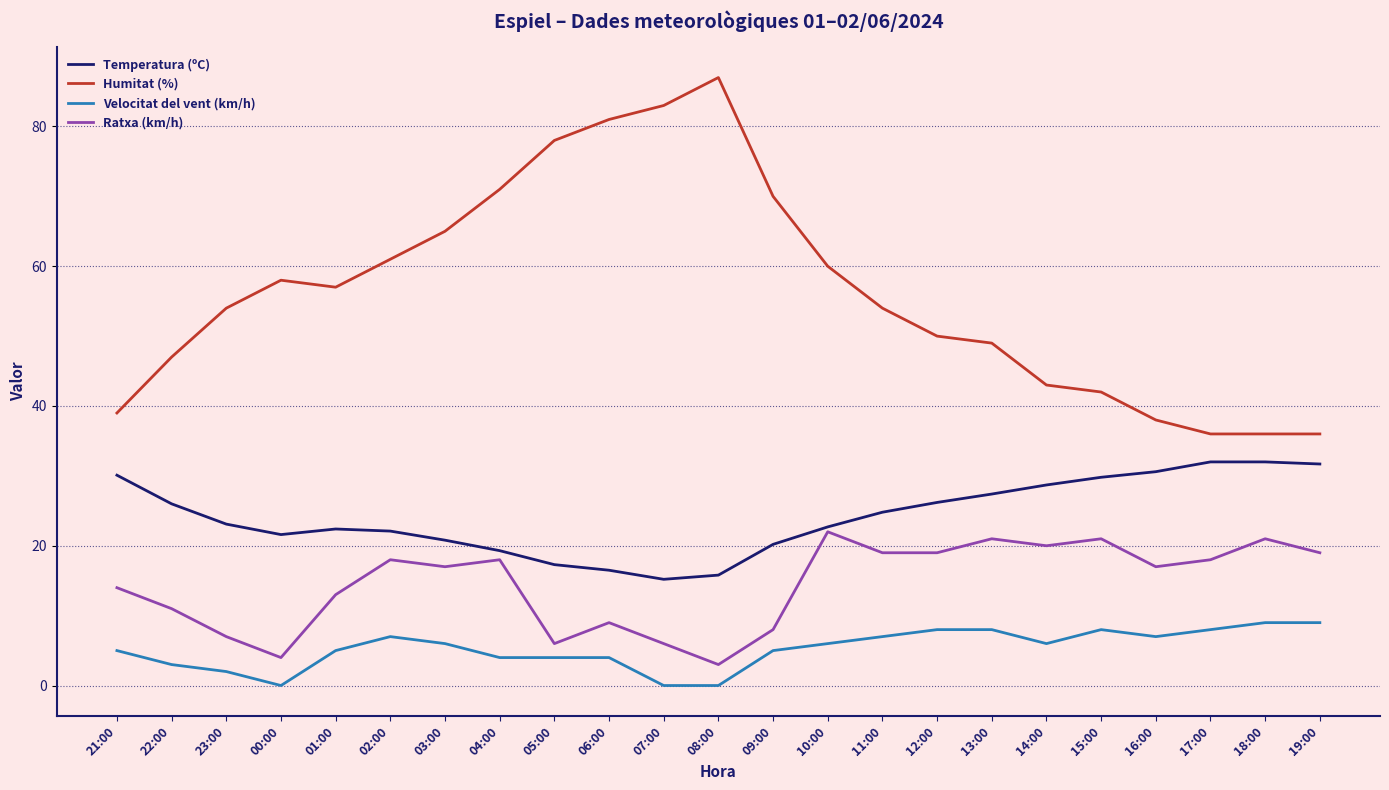

Count the number of data series in this chart.

4